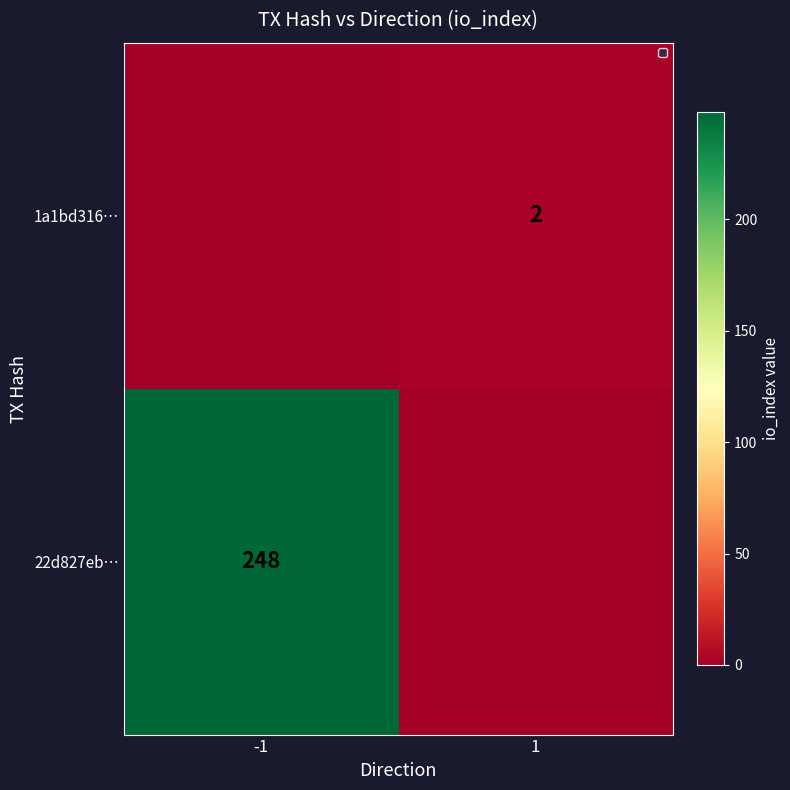

Which label corresponds to the largest value in the chart?

1